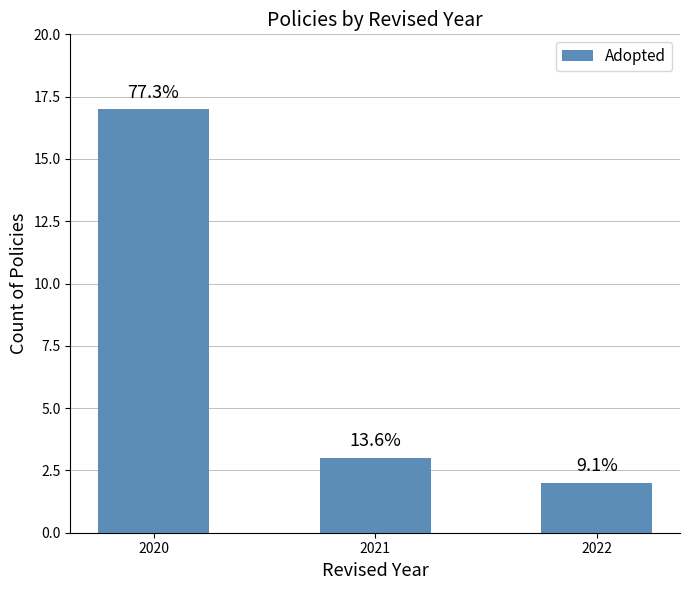

Does the chart contain any negative values?

No